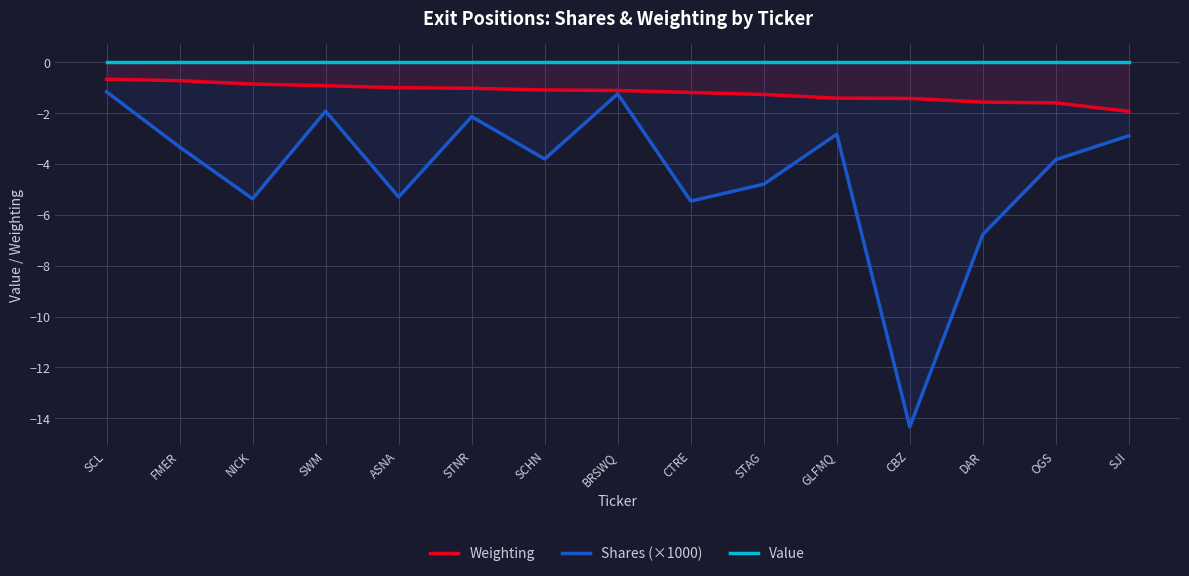

Does the chart have visible grid lines?

Yes